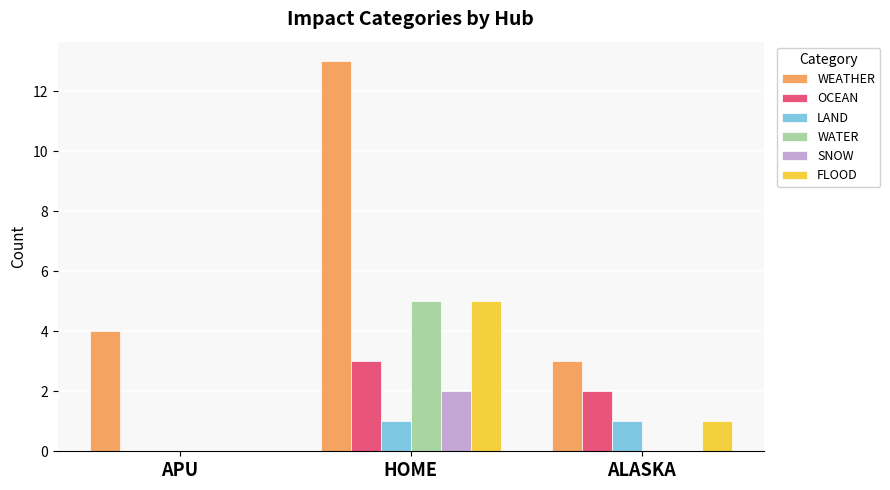

Where is WEATHER nearest to the value 8?

APU